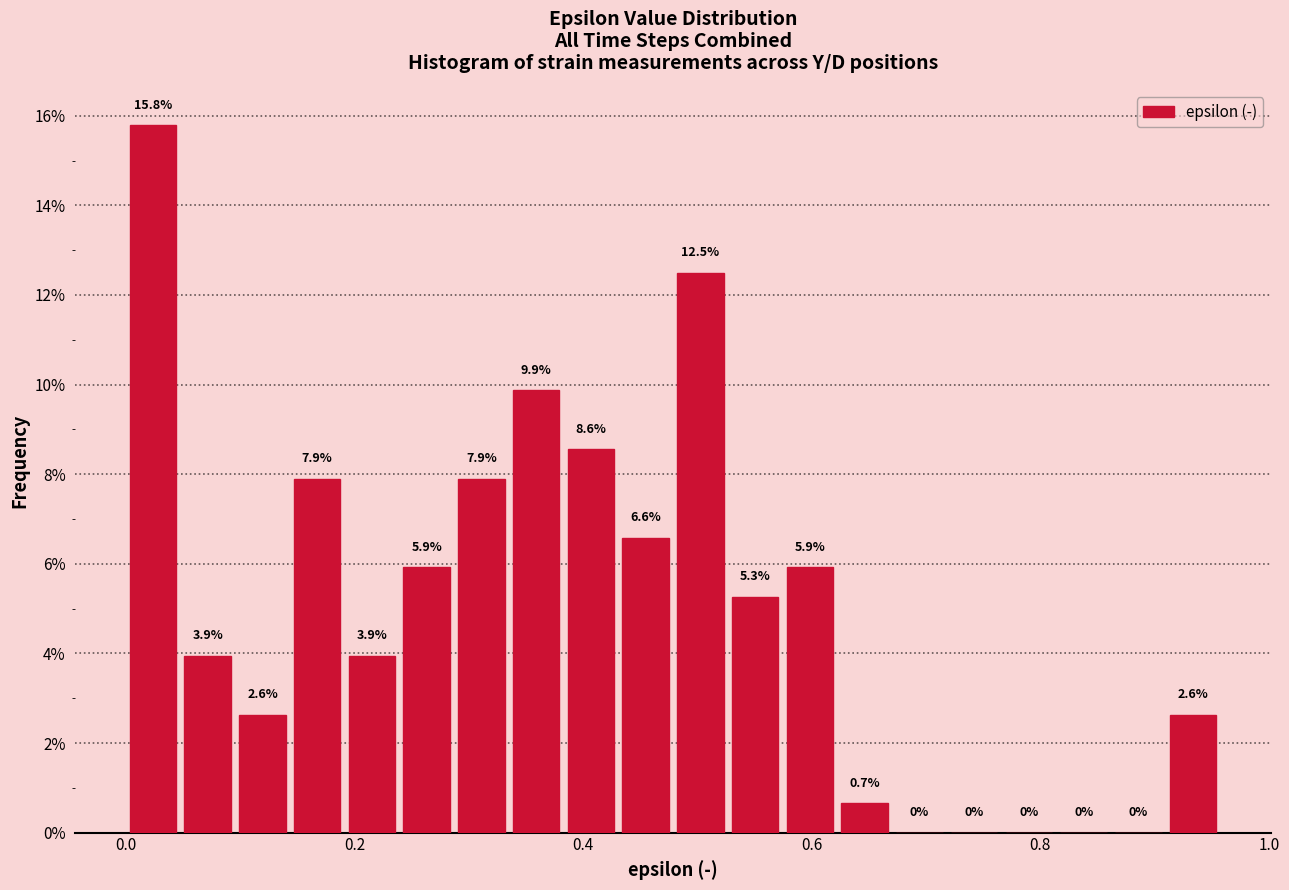

Around what value on the x-axis is the tallest bar? Give the approximate position of its centre, as read against the axis.

0.02